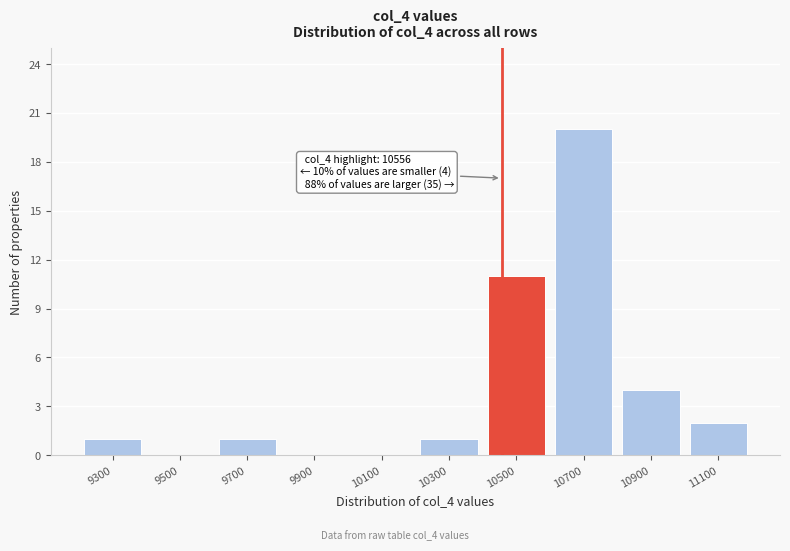

Reading left to right, extract all data points from this chart.

9300=1	9500=0	9700=1	9900=0	10100=0	10300=1	10500=11	10700=20	10900=4	11100=2